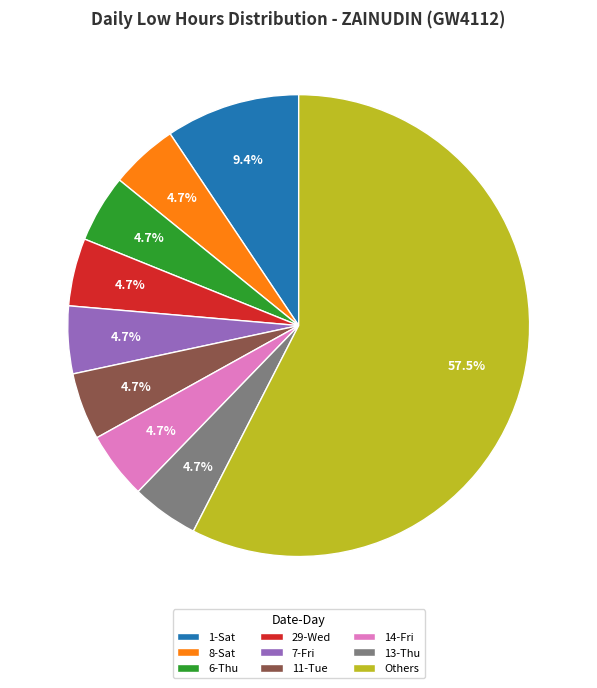

To the nearest percent, what is the combined percentage of 29-Wed and 8-Sat?

9%